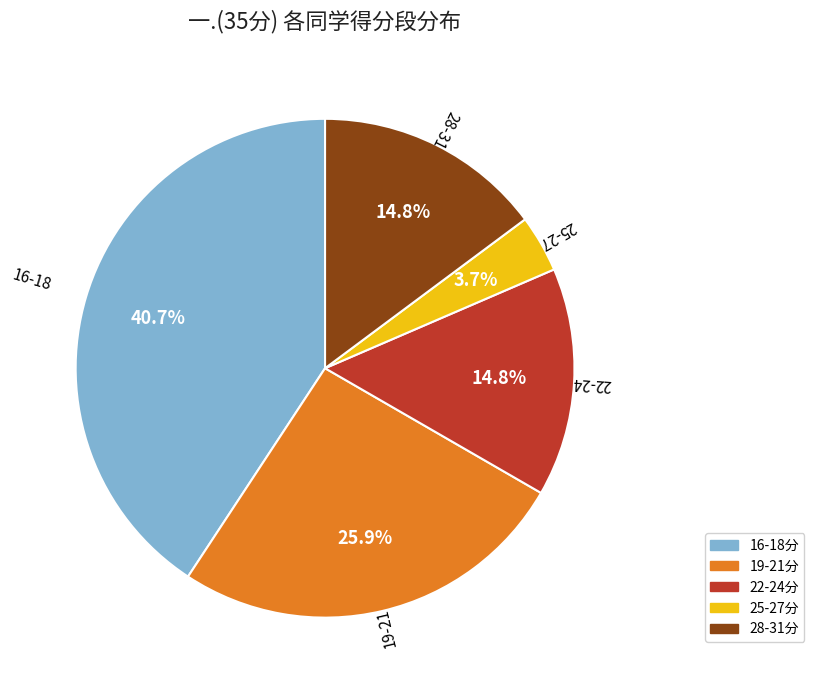

Does any single category account for the majority?

No